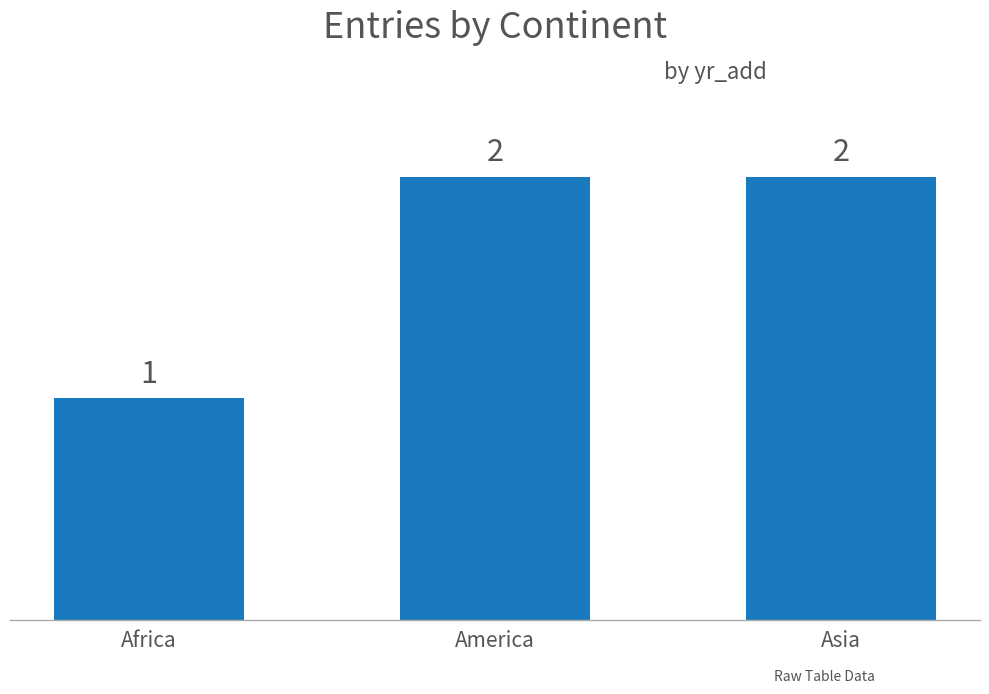

Which has a higher value, Africa or America?

America